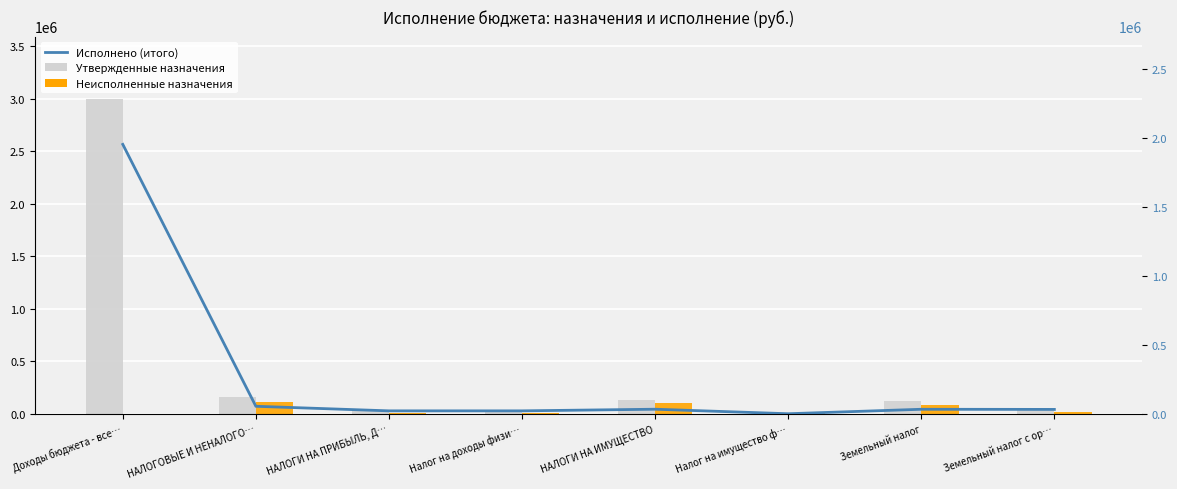

At which category does the chart reach its minimum across all series?

Доходы бюджета - все…